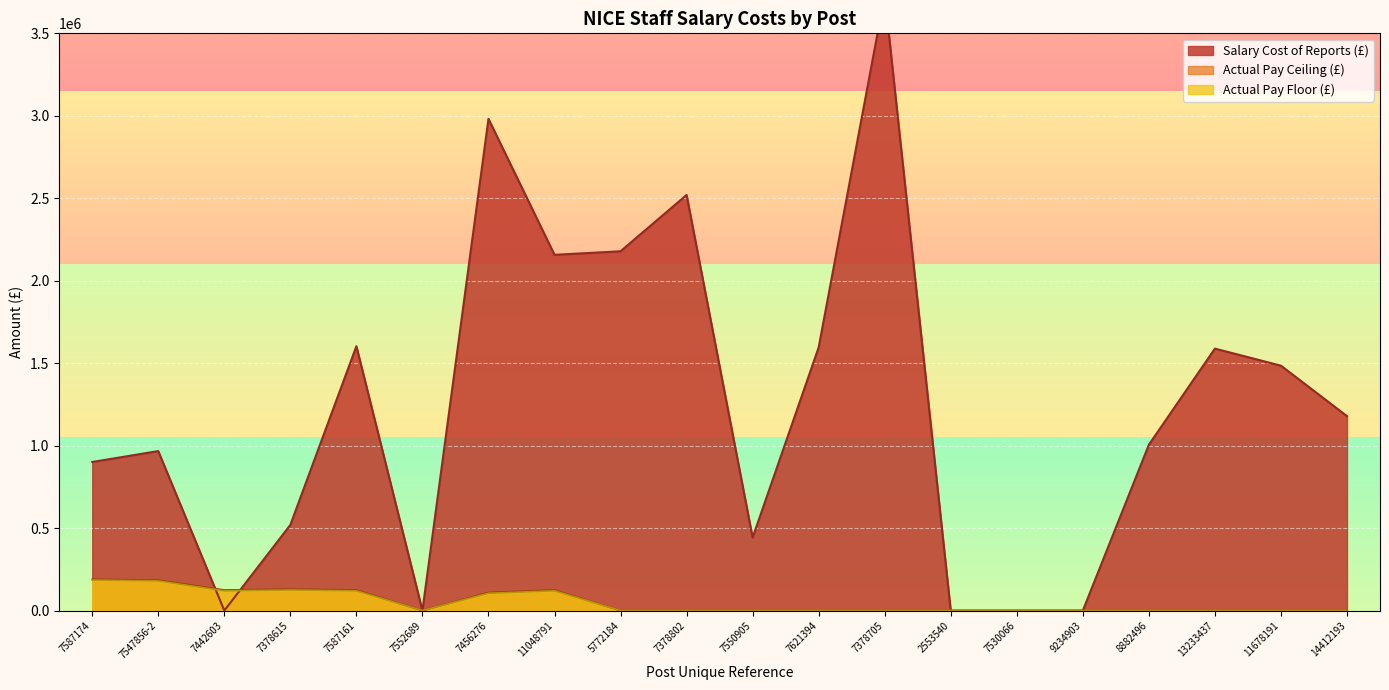

Reading left to right, extract all data points from this chart.

Salary Cost of Reports: 7587174=901074	7547856-2=967133	7442603=0	7378615=519589	7587161=1603064	7552689=0	7456276=2981520	11048791=2157049	5772184=2178524	7378802=2520070	7550905=442959	7621394=1595832	7378705=3731378	2553540=0	7530066=0	9234903=0	8882496=1005493	13233437=1588420	11678191=1484892	14412193=1179141
Actual Pay Floor: 7587174=185000	7547856-2=180000	7442603=120000	7378615=125000	7587161=120000	7552689=0	7456276=105000	11048791=120000	5772184=0	7378802=0	7550905=0	7621394=0	7378705=0	2553540=0	7530066=0	9234903=0	8882496=0	13233437=0	11678191=0	14412193=0
Actual Pay Ceiling: 7587174=189999	7547856-2=184999	7442603=124999	7378615=129999	7587161=124999	7552689=0	7456276=109999	11048791=124999	5772184=0	7378802=0	7550905=0	7621394=0	7378705=0	2553540=0	7530066=0	9234903=0	8882496=0	13233437=0	11678191=0	14412193=0